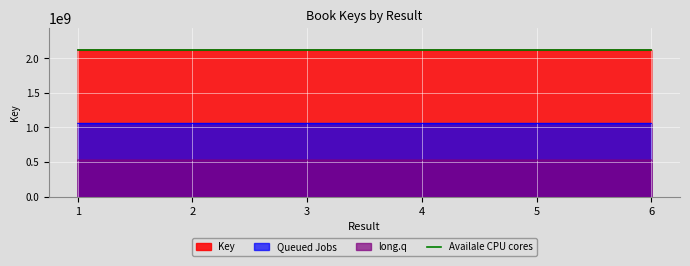

Which label corresponds to the largest value in the chart?

3